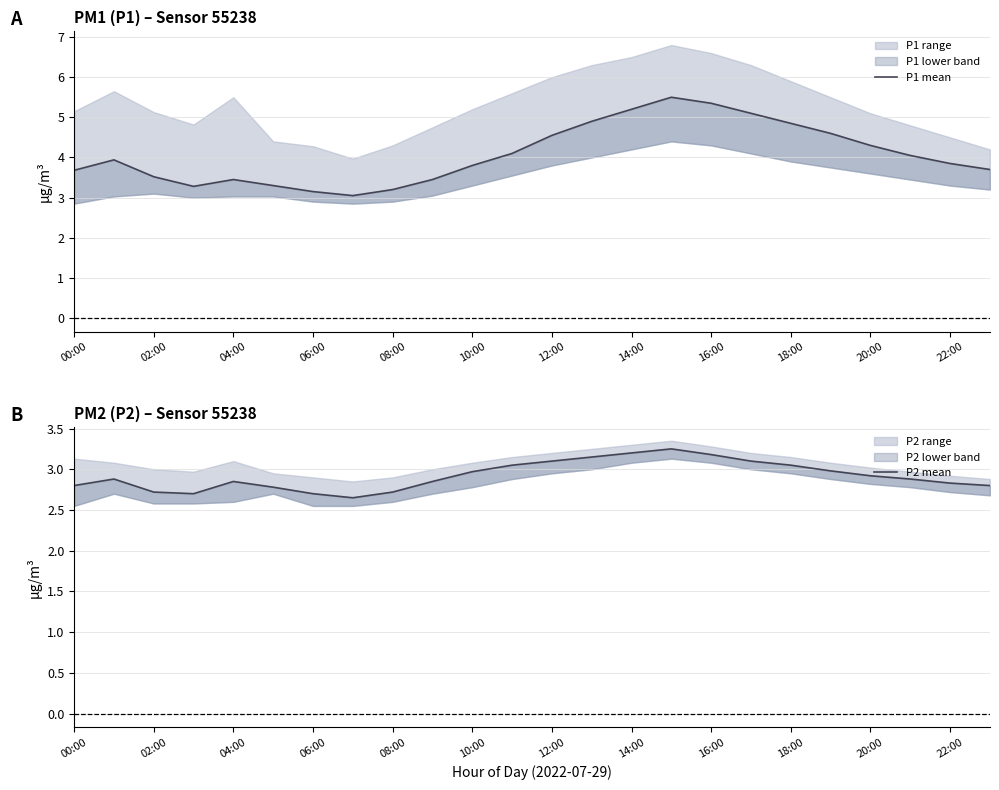

What position from the left is 21?

22